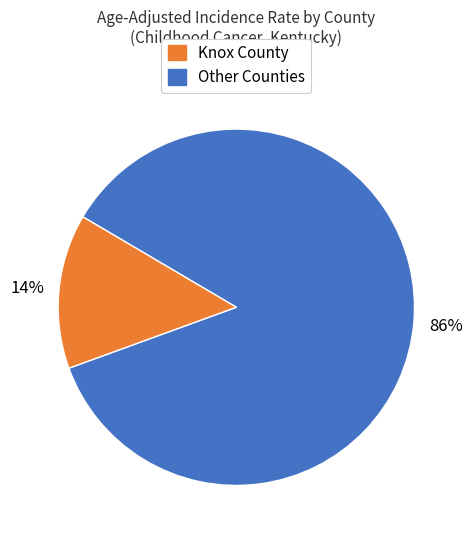

To the nearest percent, what is the difference between the largest and smallest slice percentages?

72%